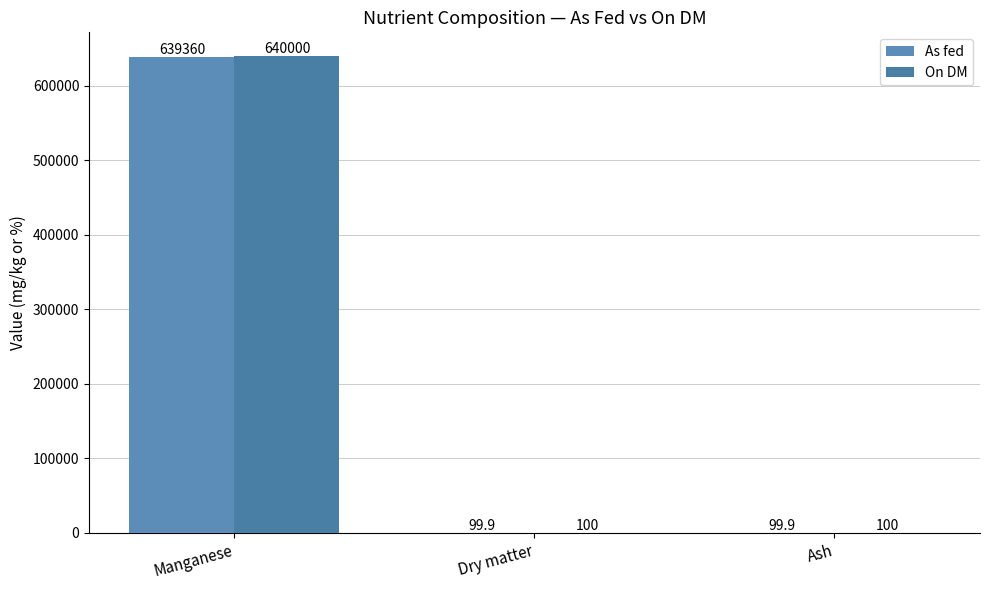

What is the label of the 2nd bar from the left?

Dry matter